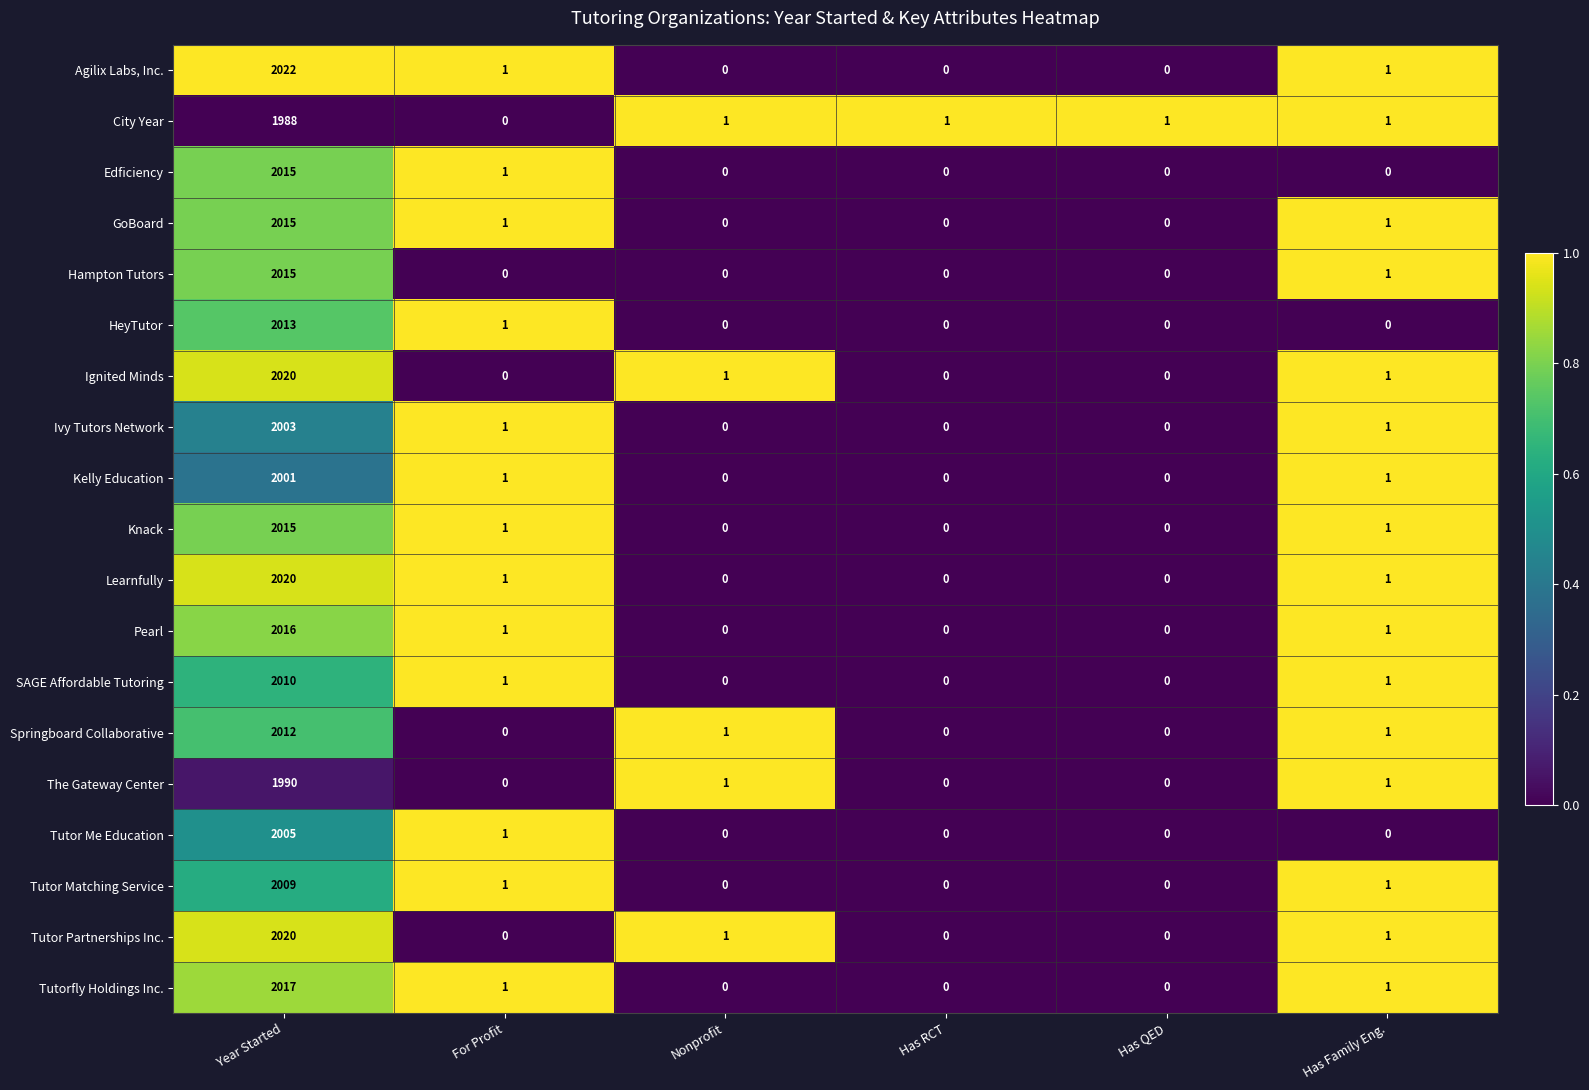

What is the maximum value shown in the chart?

2022